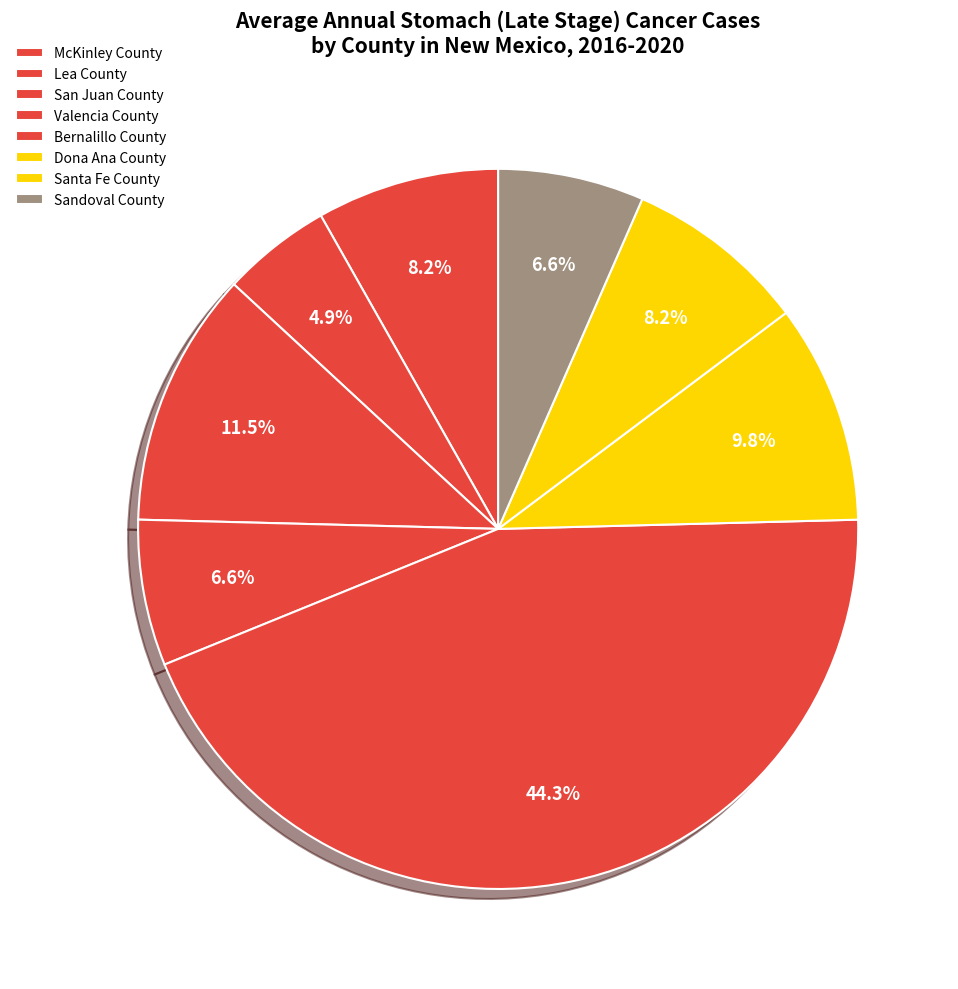

How many slices are in this pie chart?

8